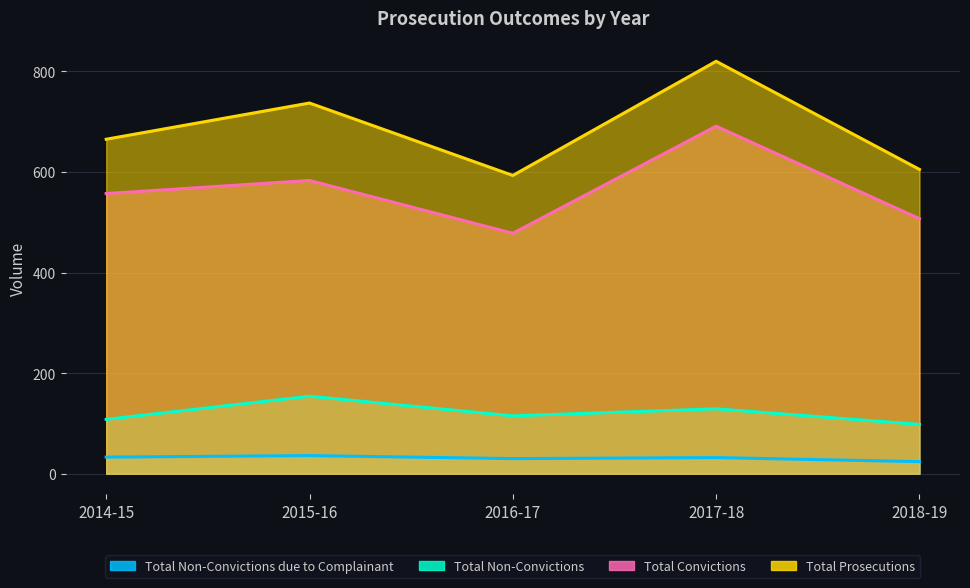

True or false: Total Non-Convictions due to Complainant and Total Prosecutions intersect in this chart.

False